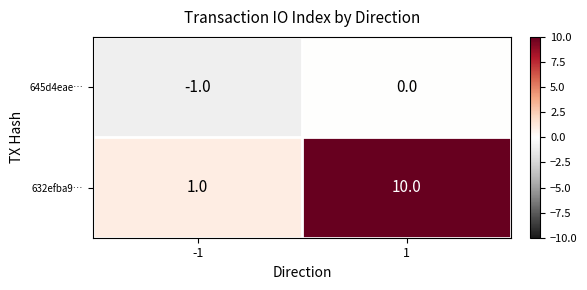

List the series in order of their peak value, lowest first.

645d4eae…, 632efba9…